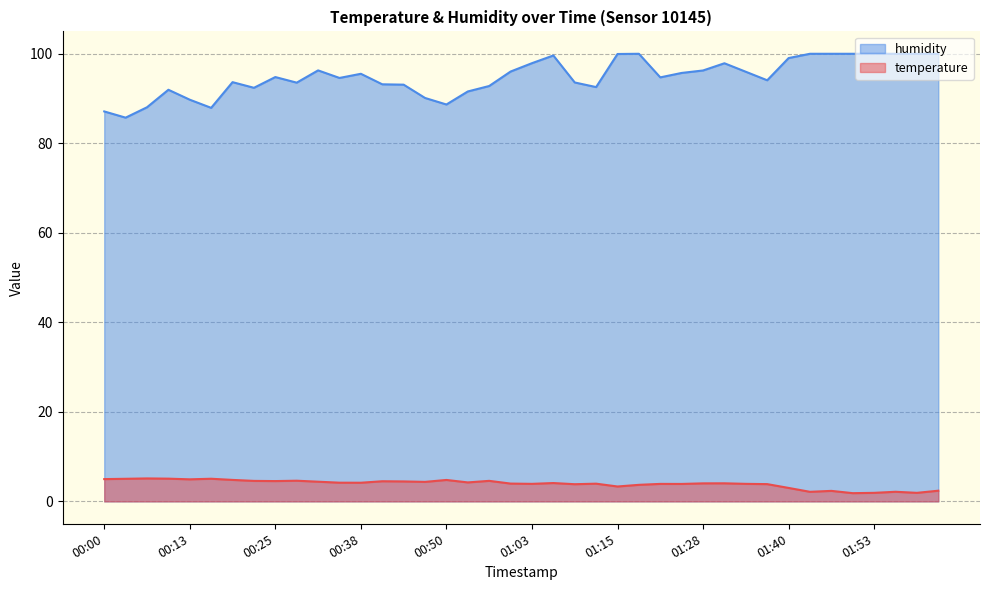

List the labels in order of temperature value, smallest first.

01:50, 01:53, 01:59, 01:43, 01:56, 01:46, 02:02, 01:40, 01:15, 01:18, 01:09, 01:37, 01:25, 01:22, 01:03, 01:34, 01:12, 01:00, 01:28, 01:31, 01:06, 00:38, 00:35, 00:53, 00:47, 00:32, 00:44, 00:41, 00:25, 00:22, 00:57, 00:28, 00:50, 00:19, 00:13, 00:00, 00:04, 00:16, 00:10, 00:07